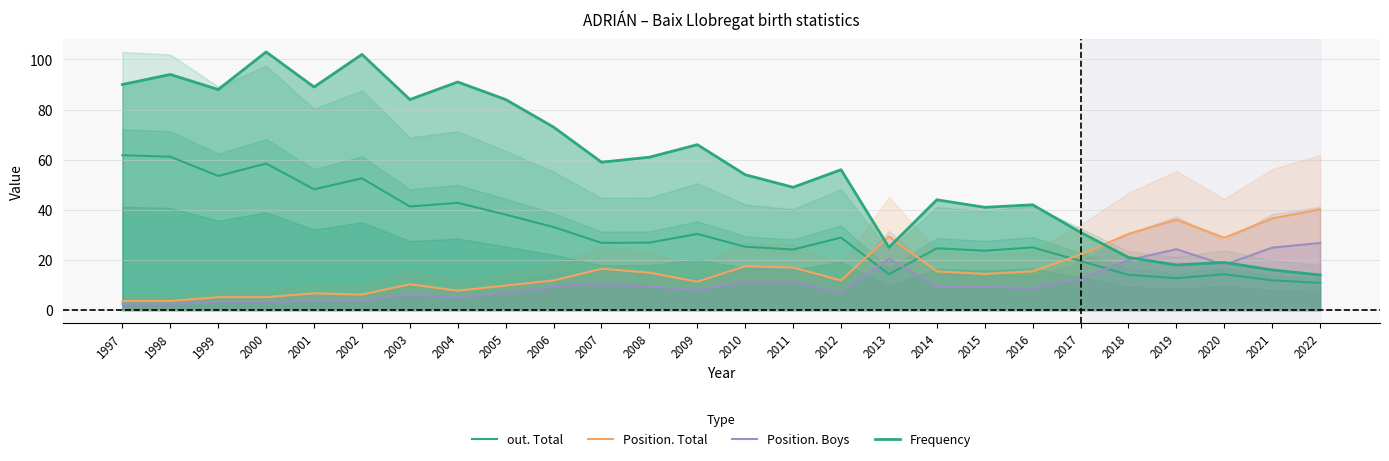

Reading left to right, extract all data points from this chart.

out. Total: 1997=61.8	1998=61.2	1999=53.5	2000=58.5	2001=48.2	2002=52.6	2003=41.3	2004=42.8	2005=38.1	2006=33.1	2007=26.8	2008=26.9	2009=30.4	2010=25.3	2011=24.2	2012=28.9	2013=14.3	2014=24.6	2015=23.7	2016=25.0	2017=19.6	2018=14.1	2019=12.7	2020=14.3	2021=11.8	2022=10.9
Position. Total: 1997=3.6	1998=3.6	1999=5.1	2000=5.1	2001=6.7	2002=6.2	2003=10.3	2004=7.7	2005=9.8	2006=11.8	2007=16.5	2008=14.9	2009=11.3	2010=17.5	2011=17.0	2012=11.8	2013=29.4	2014=15.5	2015=14.4	2016=15.5	2017=22.1	2018=30.4	2019=36.1	2020=28.8	2021=36.6	2022=40.2
Position. Boys: 1997=2.5	1998=2.5	1999=3.1	2000=3.1	2001=3.7	2002=3.7	2003=6.2	2004=5.0	2005=6.9	2006=9.3	2007=10.6	2008=9.3	2009=8.1	2010=11.2	2011=11.2	2012=6.9	2013=20.6	2014=9.3	2015=9.3	2016=8.7	2017=12.5	2018=19.9	2019=24.3	2020=18.1	2021=24.9	2022=26.8
Frequency: 1997=90.0	1998=94.0	1999=88.0	2000=103.0	2001=89.0	2002=102.0	2003=84.0	2004=91.0	2005=84.0	2006=73.0	2007=59.0	2008=61.0	2009=66.0	2010=54.0	2011=49.0	2012=56.0	2013=25.0	2014=44.0	2015=41.0	2016=42.0	2017=31.0	2018=21.0	2019=18.0	2020=19.0	2021=16.0	2022=14.0